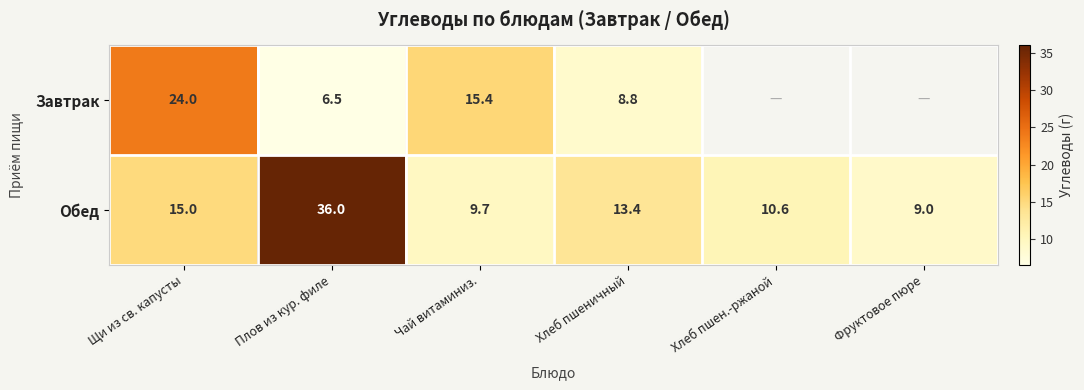

How many series are shown in this chart?

2